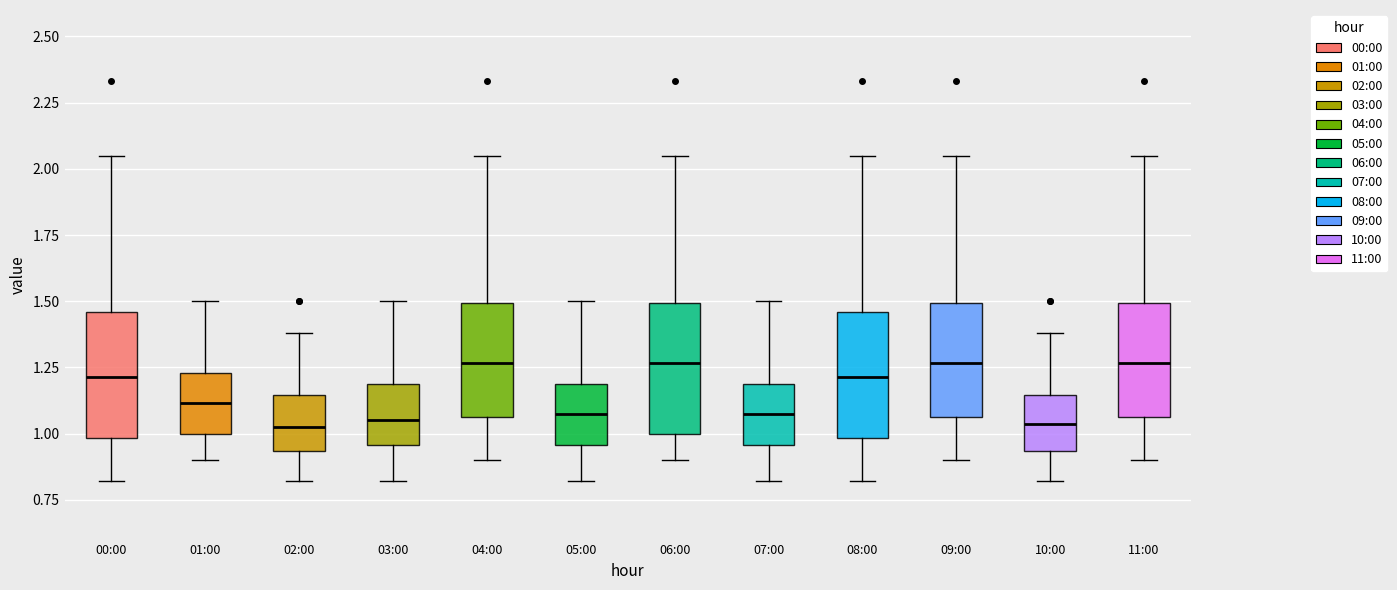

Reading left to right, read every box against the y-axis: the position of its median line, the range the box covers, and the ends of its whiskers. The values are not printed on the chart, so give them approximately, as read against the axis.

00:00: median 1.20, box 1.00 to 1.45, whiskers 0.80 to 2.05
01:00: median 1.10, box 1.00 to 1.25, whiskers 0.90 to 1.50
02:00: median 1.05, box 0.95 to 1.15, whiskers 0.80 to 1.40
03:00: median 1.05, box 0.95 to 1.20, whiskers 0.80 to 1.50
04:00: median 1.25, box 1.05 to 1.50, whiskers 0.90 to 2.05
05:00: median 1.10, box 0.95 to 1.20, whiskers 0.80 to 1.50
06:00: median 1.25, box 1.00 to 1.50, whiskers 0.90 to 2.05
07:00: median 1.10, box 0.95 to 1.20, whiskers 0.80 to 1.50
08:00: median 1.20, box 1.00 to 1.45, whiskers 0.80 to 2.05
09:00: median 1.25, box 1.05 to 1.50, whiskers 0.90 to 2.05
10:00: median 1.05, box 0.95 to 1.15, whiskers 0.80 to 1.40
11:00: median 1.25, box 1.05 to 1.50, whiskers 0.90 to 2.05